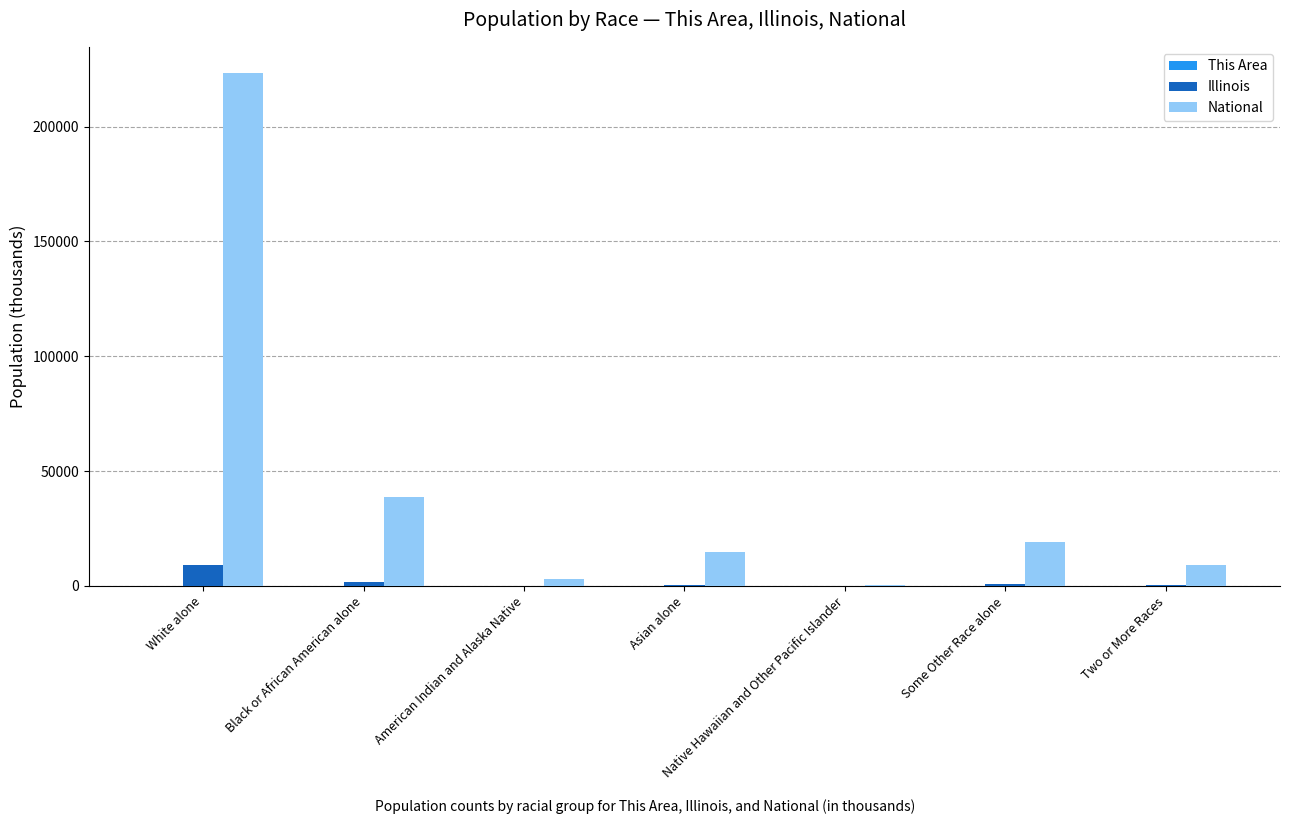

Between Black or African American alone and Native Hawaiian and Other Pacific Islander, which series saw the biggest shift?

National